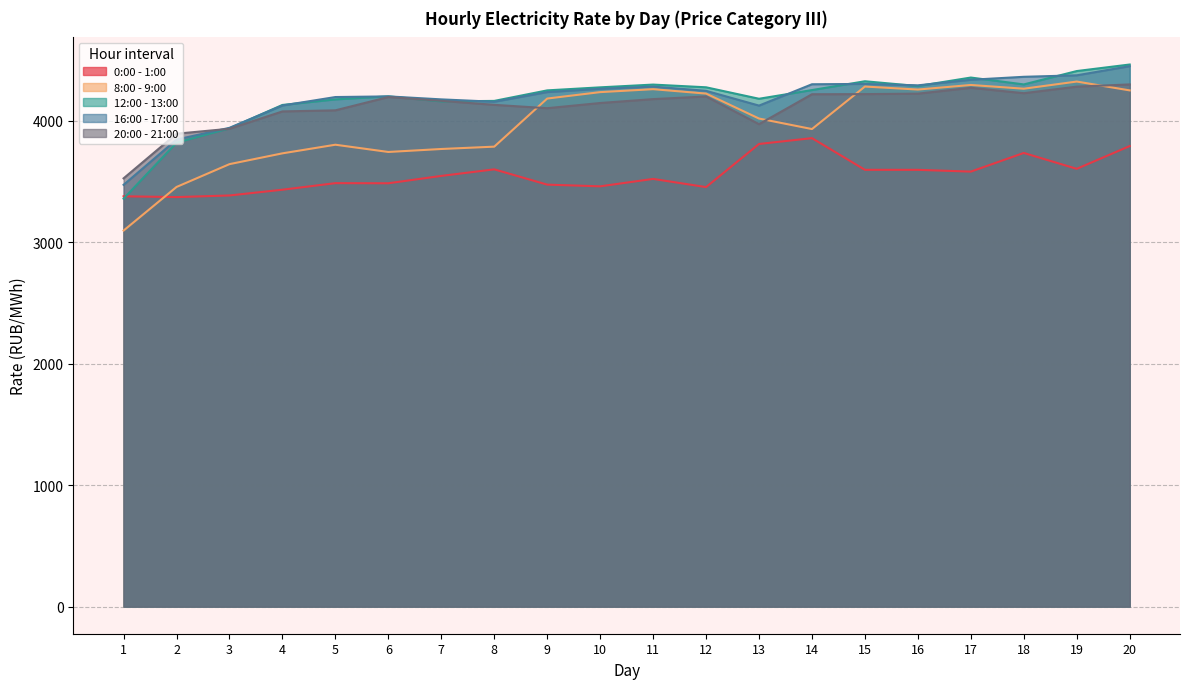

Count the number of categories in the chart.

20